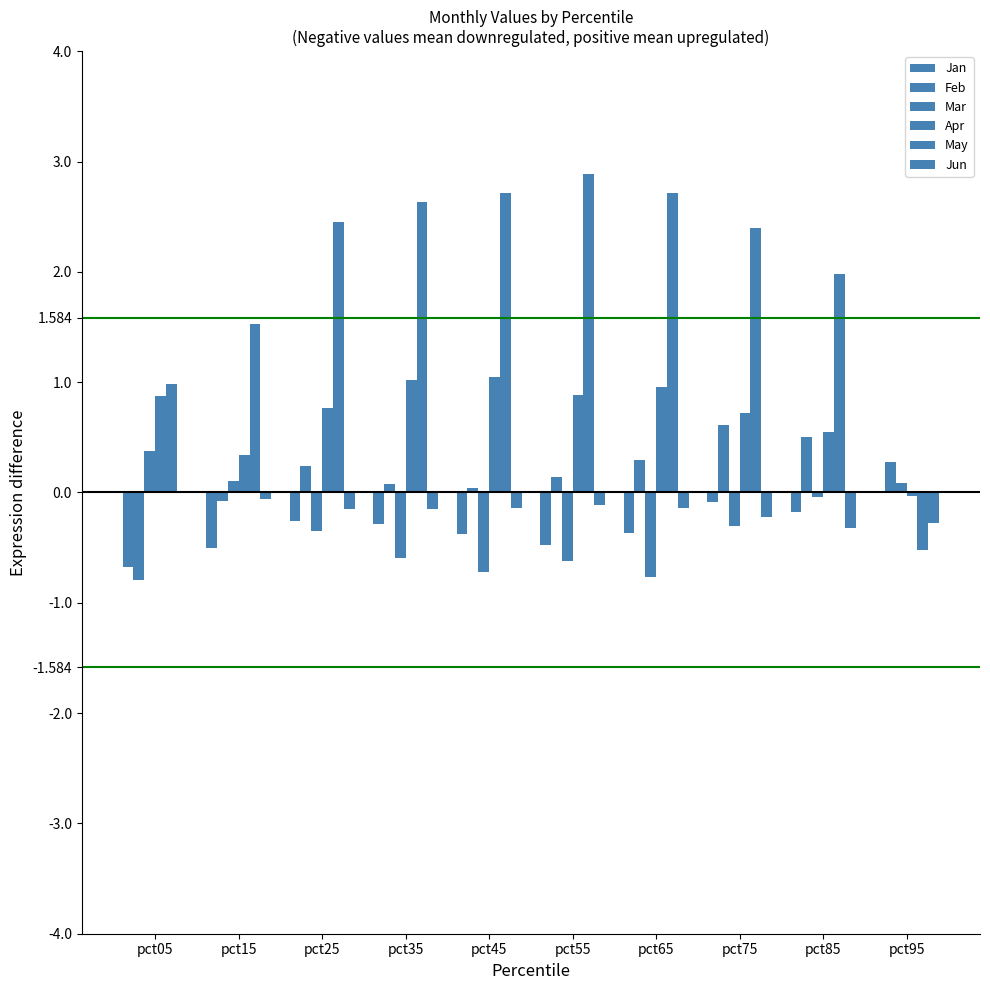

Are the bars grouped side by side (vs. stacked)?

Yes